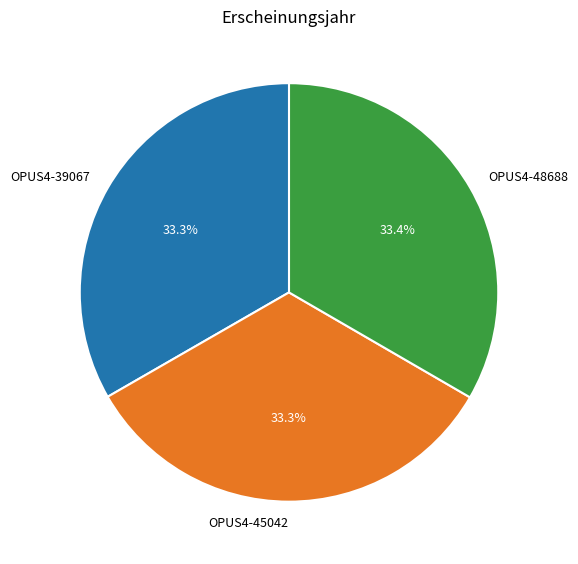

Approximately how many times larger is the value at OPUS4-48688 compared to OPUS4-39067?

1.0